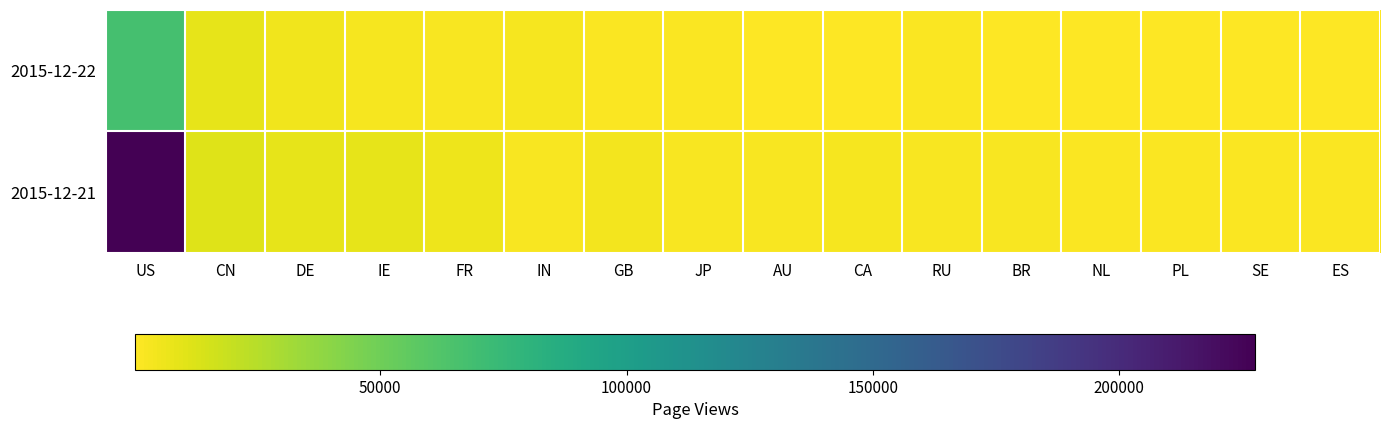

What is the greatest value displayed?

227575